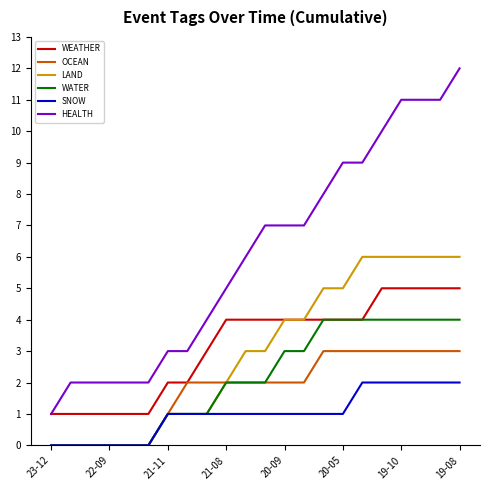

List the series in order of their peak value, lowest first.

SNOW, OCEAN, WATER, WEATHER, LAND, HEALTH